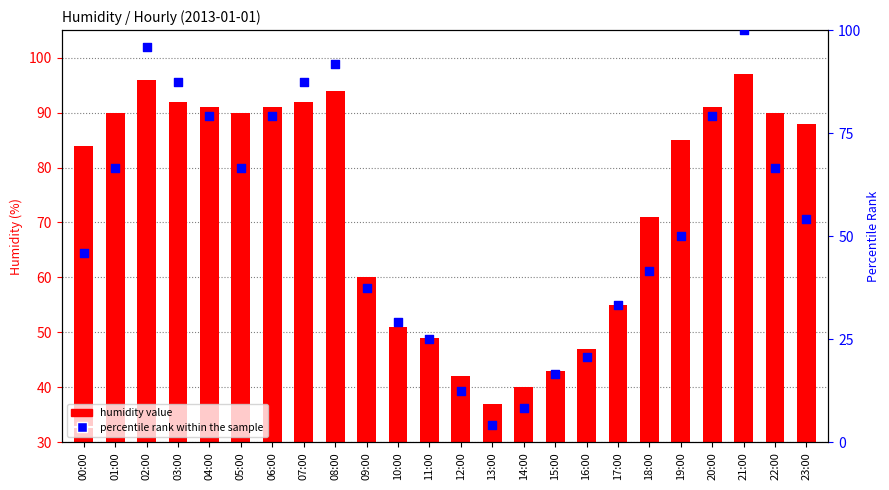

Which series has the largest total across all categories?

humidity value